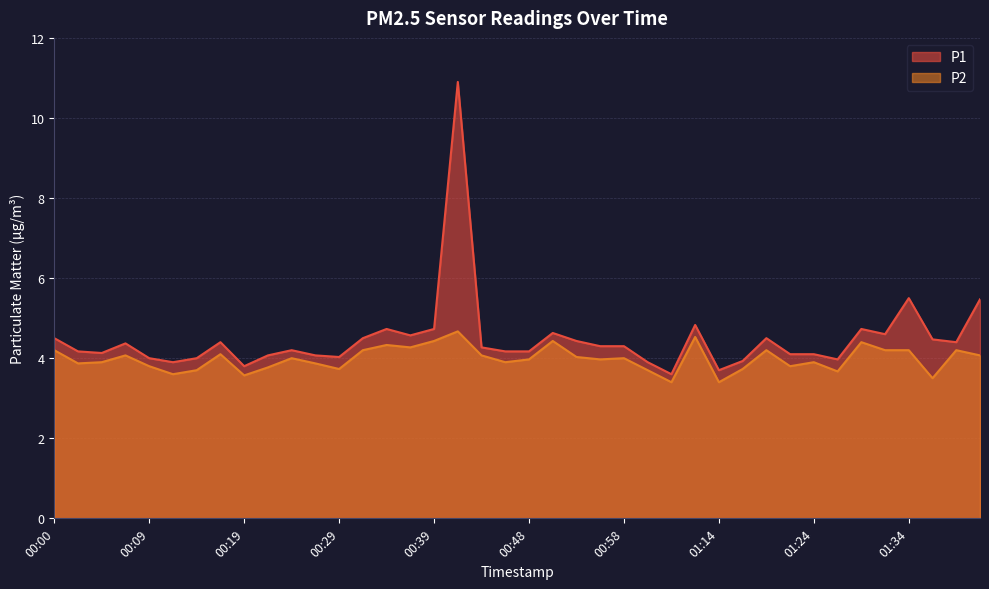

Reading left to right, what are all the values shown in this chart?

P1: 4.5	4.2	4.1	4.4	4.0	3.9	4.0	4.4	3.8	4.1	4.2	4.1	4.0	4.5	4.7	4.6	4.7	10.9	4.3	4.2	4.2	4.6	4.4	4.3	4.3	3.9	3.6	4.8	3.7	3.9	4.5	4.1	4.1	4.0	4.7	4.6	5.5	4.5	4.4	5.5
P2: 4.2	3.9	3.9	4.1	3.8	3.6	3.7	4.1	3.6	3.8	4.0	3.9	3.7	4.2	4.3	4.3	4.4	4.7	4.1	3.9	4.0	4.4	4.0	4.0	4.0	3.7	3.4	4.5	3.4	3.7	4.2	3.8	3.9	3.7	4.4	4.2	4.2	3.5	4.2	4.1